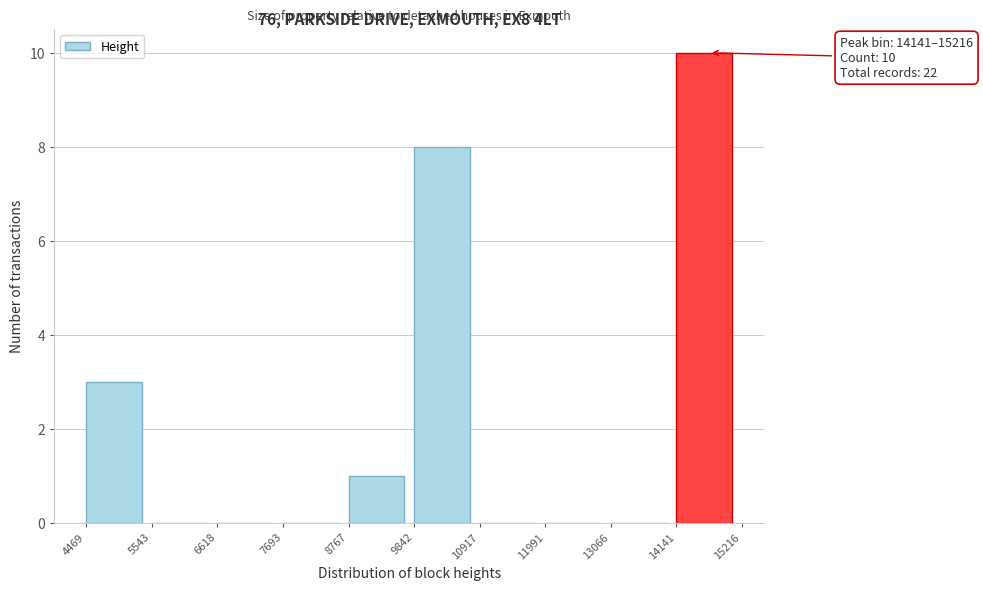

Which range on the x-axis has the tallest bar?

14141 to 15216